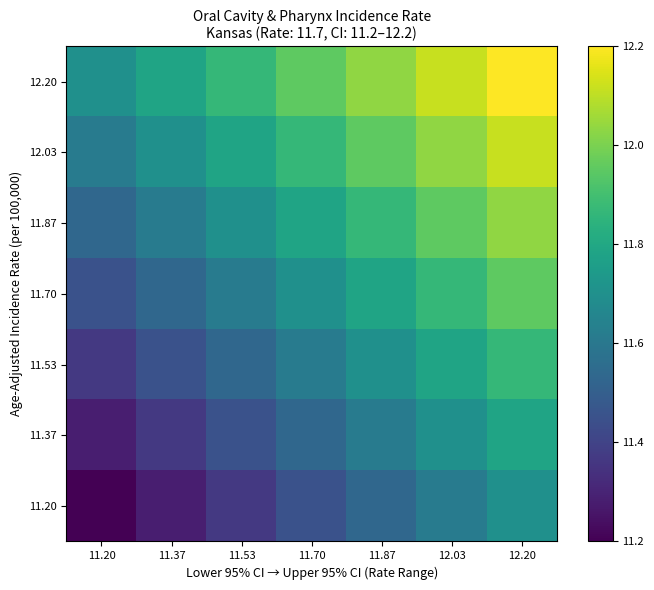

At 11.87, list the series in order from largest to smallest.

12.20, 12.03, 11.87, 11.70, 11.53, 11.37, 11.20